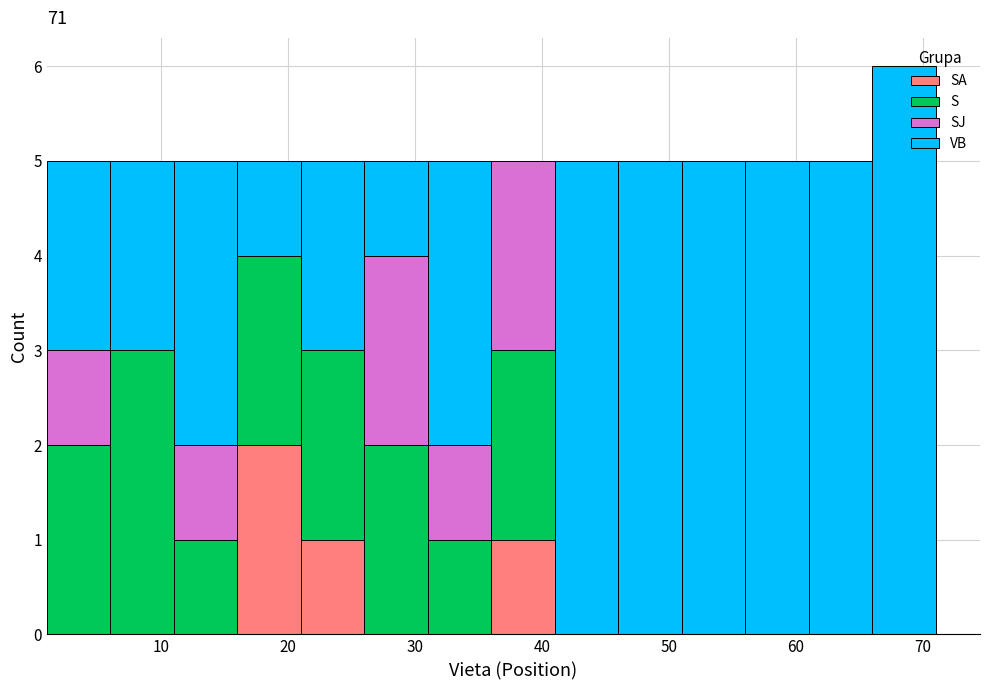

Reading left to right, list every stacked bar in this chart as the range it spans on the x-axis followed by its total height. The values are not printed on the chart, so give them approximately, as read against the axis.

1 to 6: 5
6 to 11: 5
11 to 16: 5
16 to 21: 5
21 to 26: 5
26 to 31: 5
31 to 36: 5
36 to 41: 5
41 to 46: 5
46 to 51: 5
51 to 56: 5
56 to 61: 5
61 to 66: 5
66 to 71: 6